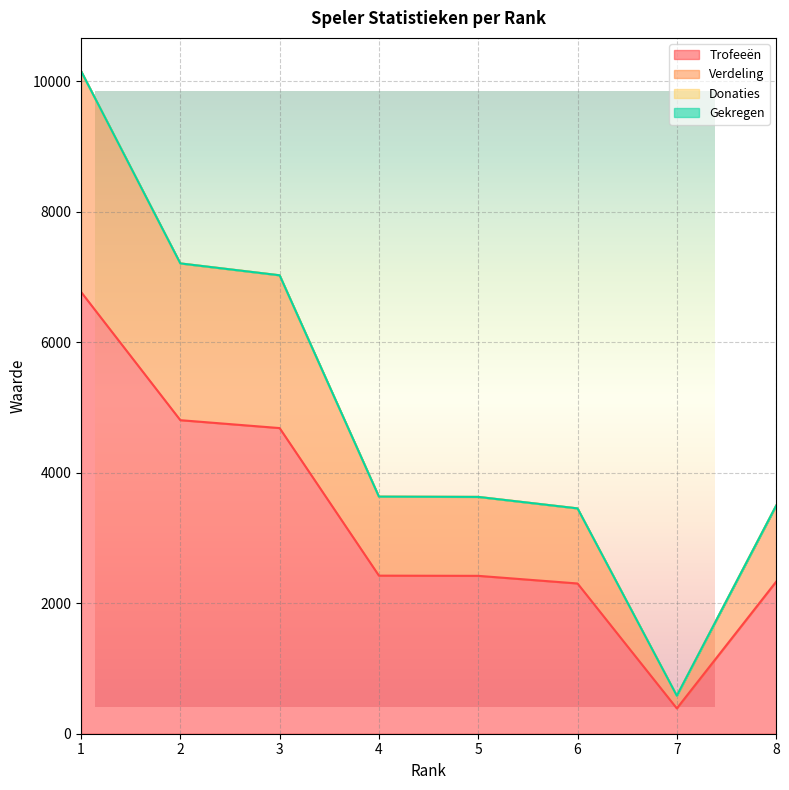

Reading right to left, transcribe all the data shown in this chart.

Trofeeën: 2330	388	2303	2420	2423	4685	4806	6772
Verdeling: 3495	582	3454	3630	3634	7027	7209	10158